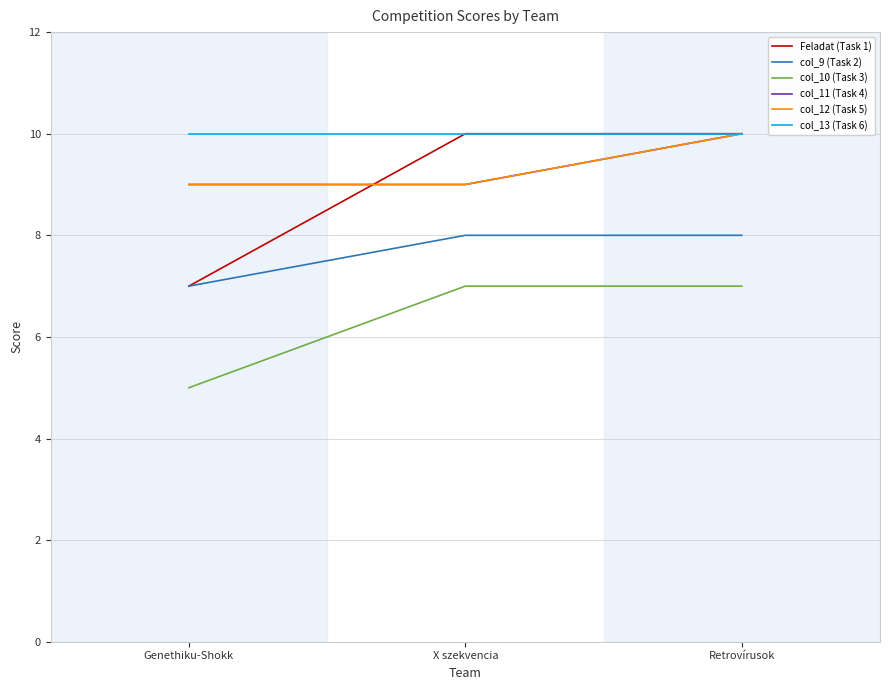

What is the difference between the col_11 (Task 4) values at Retrovírusok and Genethiku-Shokk?

1